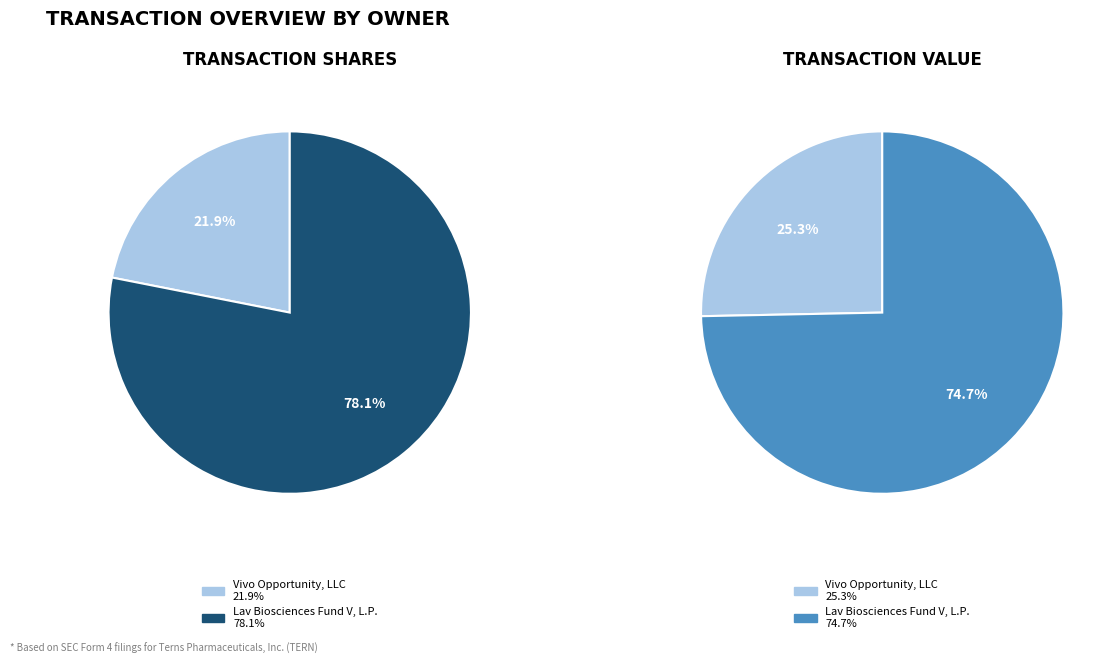

To the nearest percent, what portion does 1764435 represent?

78%